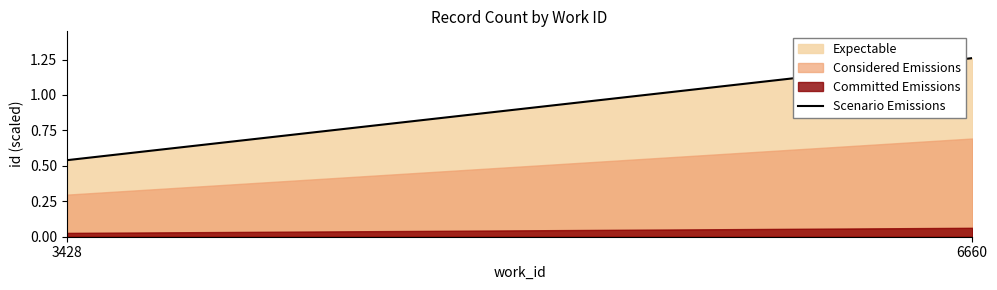

What is the value of the 1st point from the left?

0.5